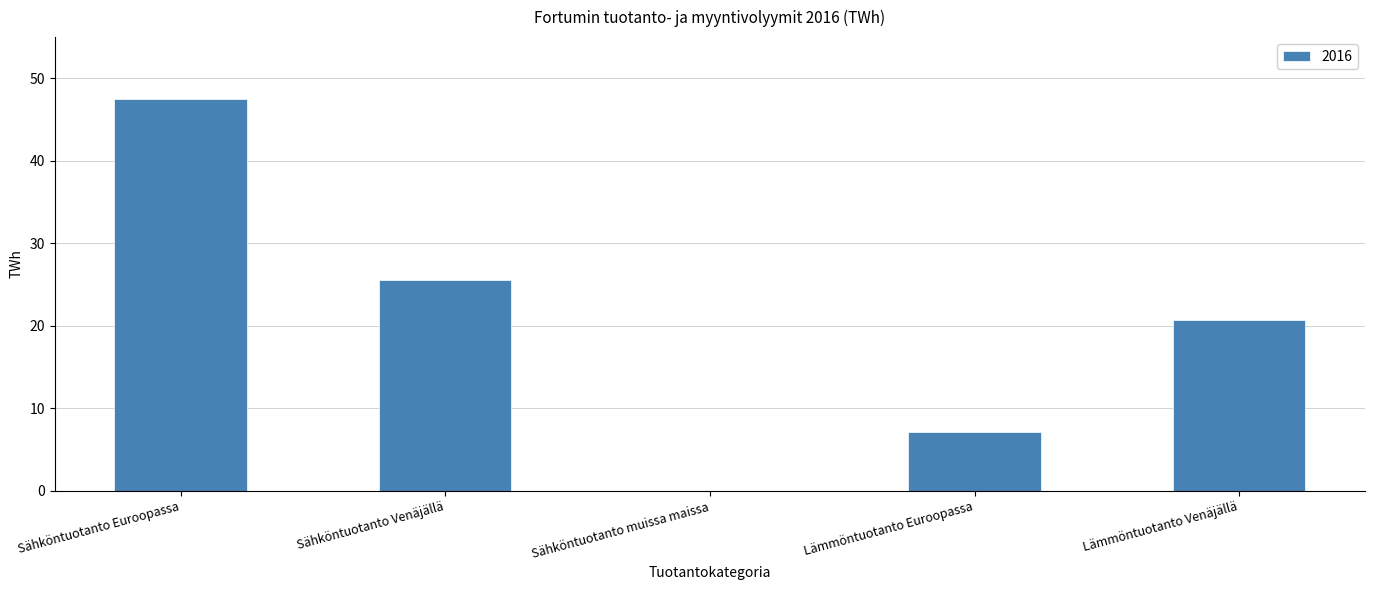

Between Lämmöntuotanto Euroopassa and Lämmöntuotanto Venäjällä, which is larger?

Lämmöntuotanto Venäjällä